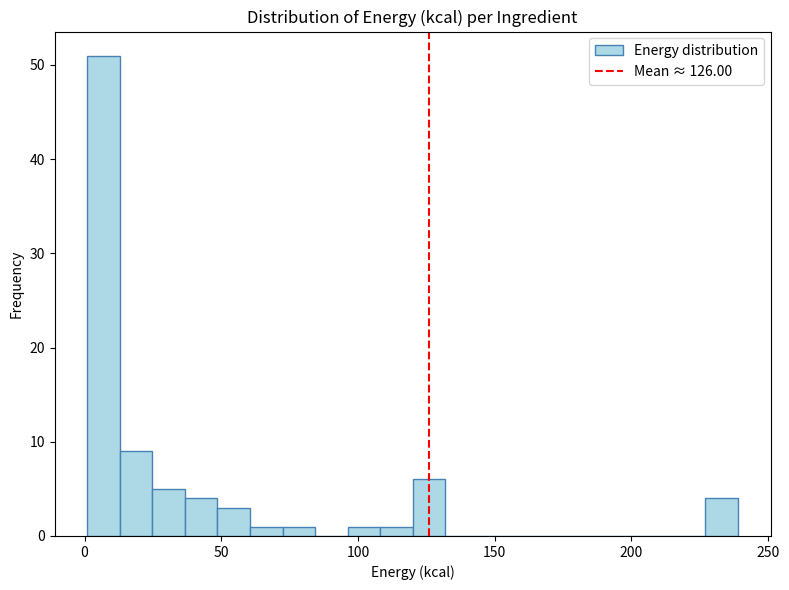

Around what value on the x-axis is the tallest bar? Give the approximate position of its centre, as read against the axis.

5